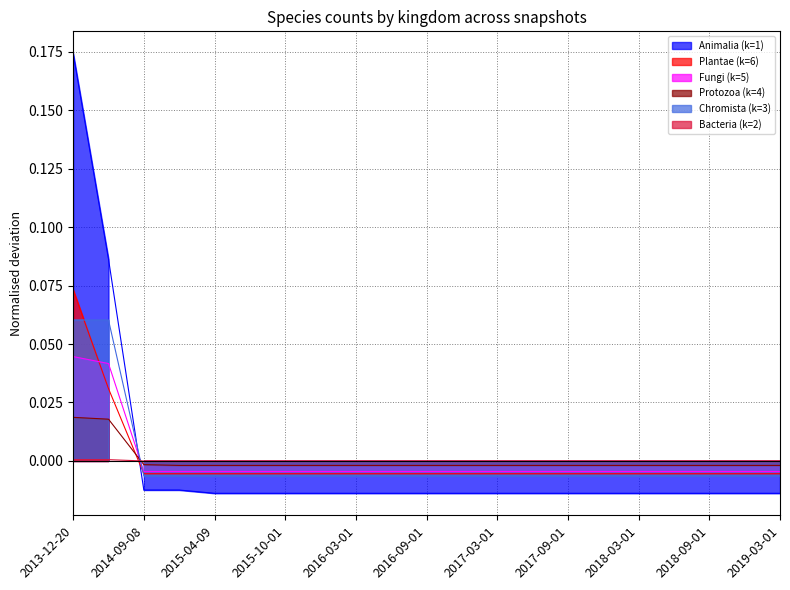

How many times do Chromista (k=3) and Animalia (k=1) cross each other?

1